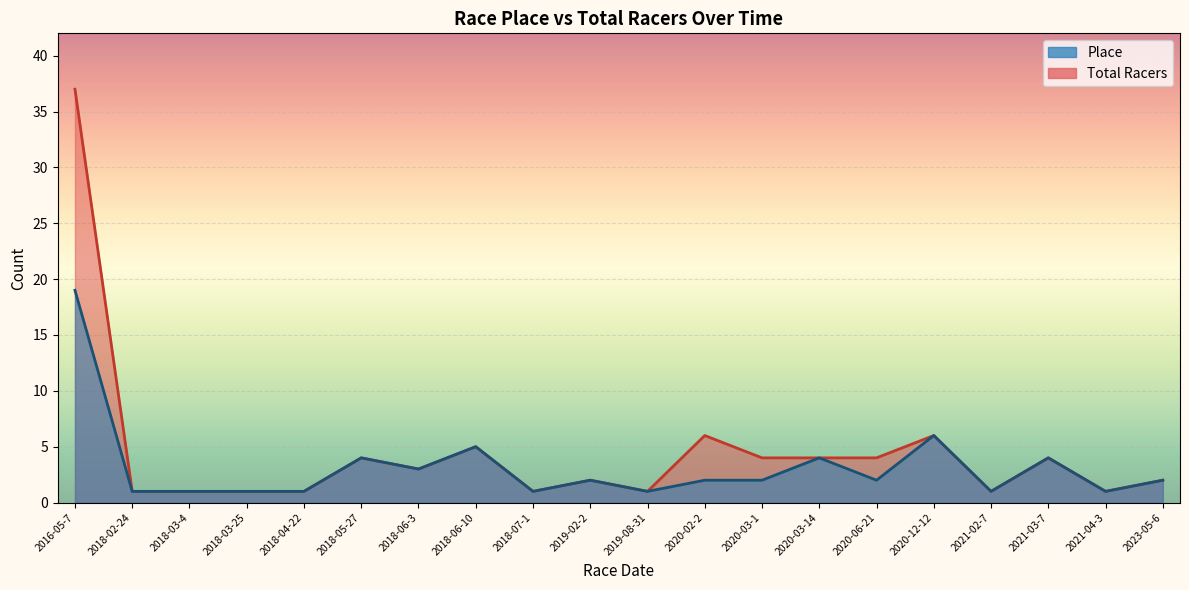

Where is the first local maximum for Place?

2018-05-27